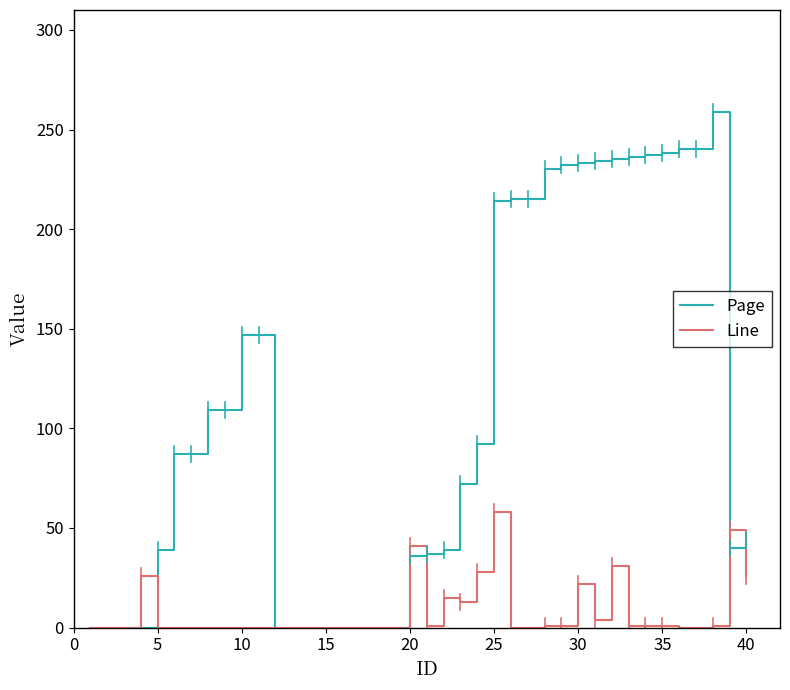

What is the sum of all Line values?

320